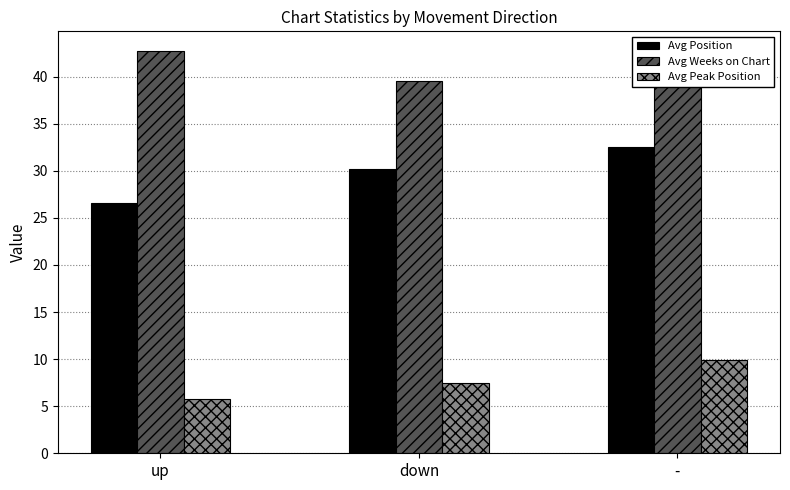

How many groups of bars are there?

3